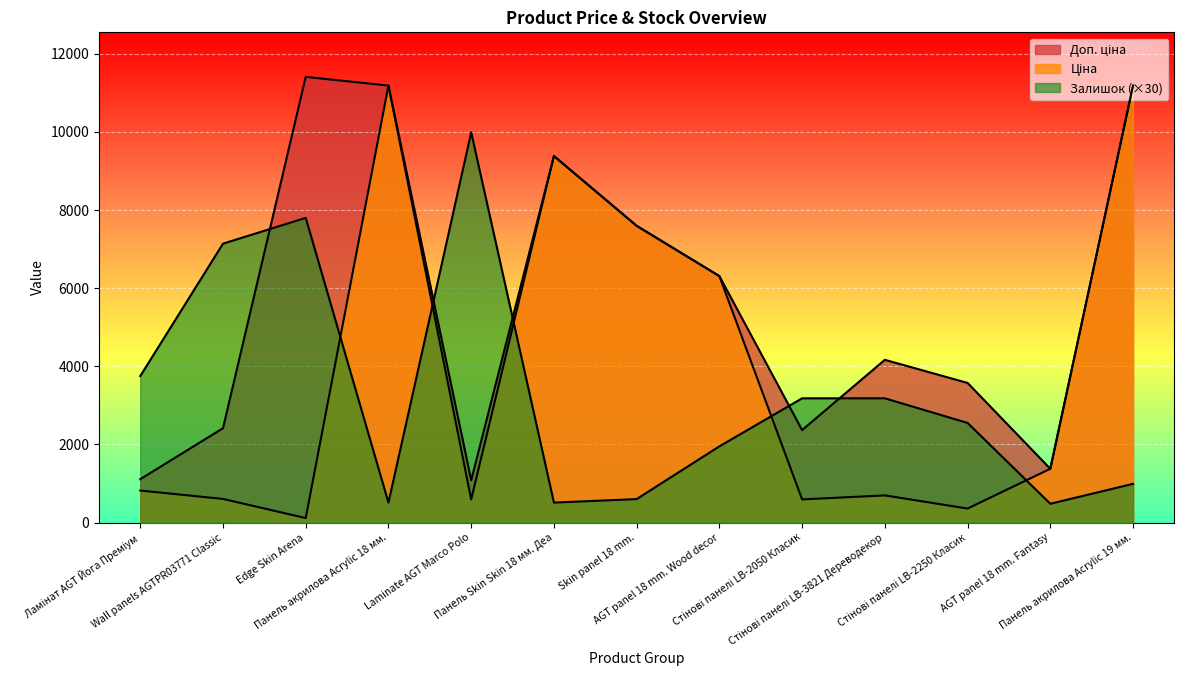

Which category has the lowest value across all series?

Edge Skin Arena